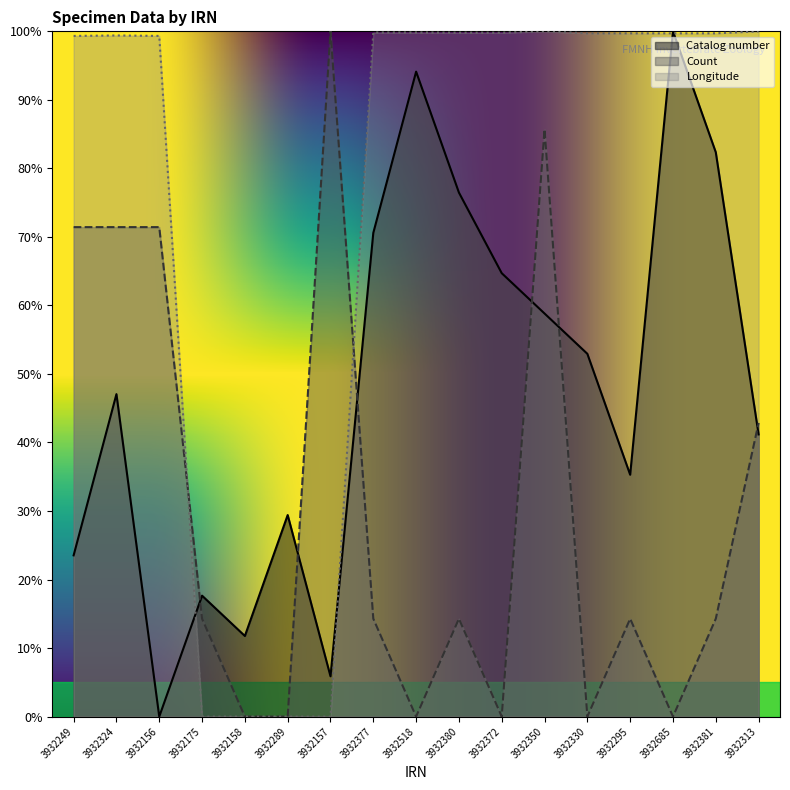

What are all the series names shown in the legend?

Catalog number, Count, Longitude